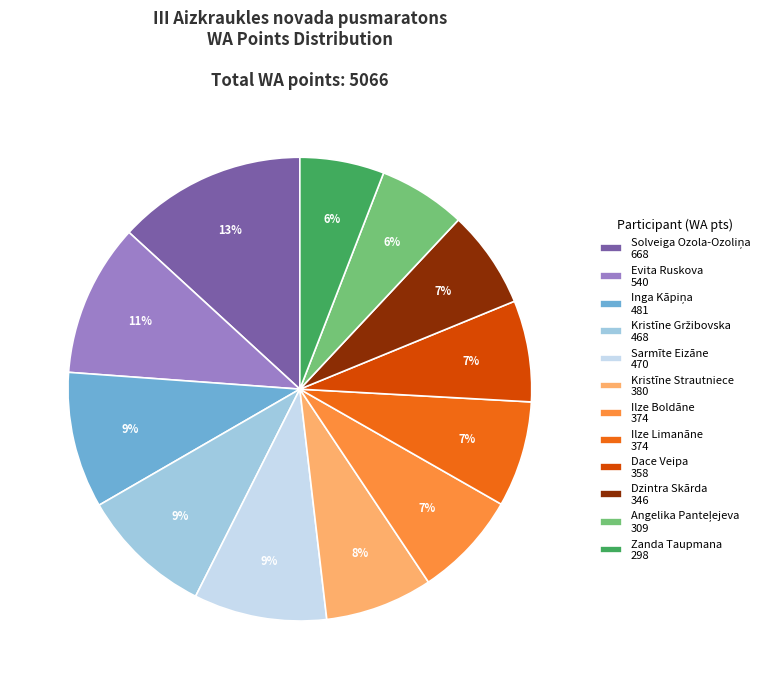

Is it true that Dace Veipa is 18% of the pie?

False